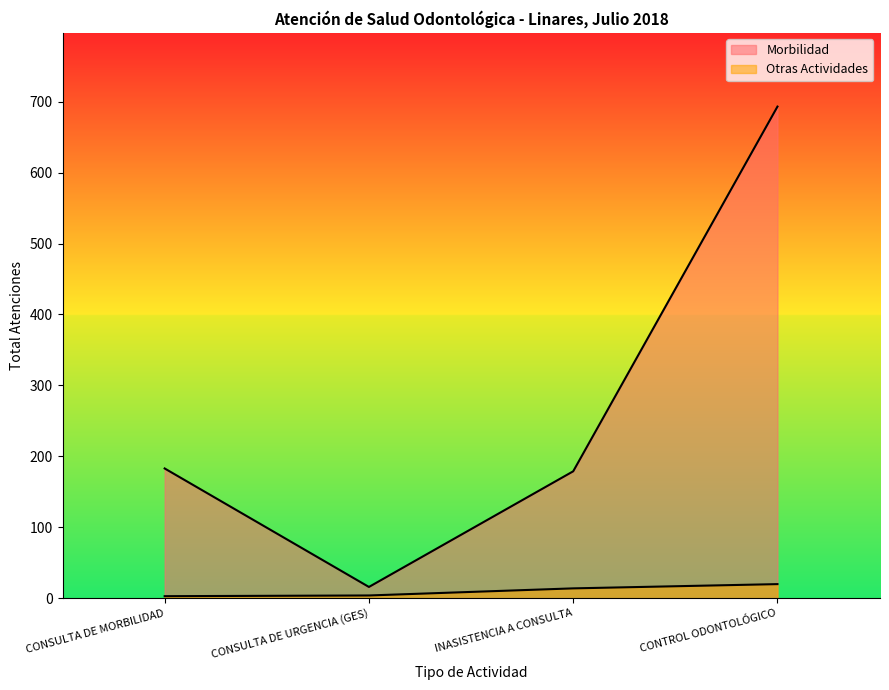

Which has a higher value, INASISTENCIA A CONSULTA or CONSULTA DE URGENCIA (GES)?

INASISTENCIA A CONSULTA